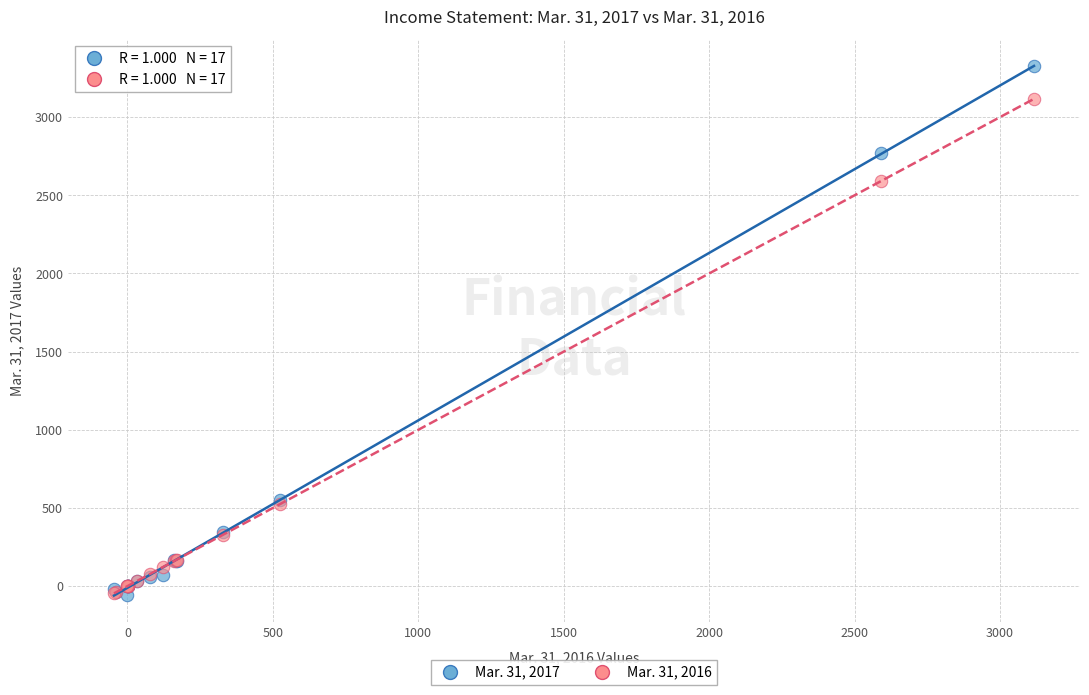

What are all the series names shown in the legend?

Mar. 31, 2017, Mar. 31, 2016